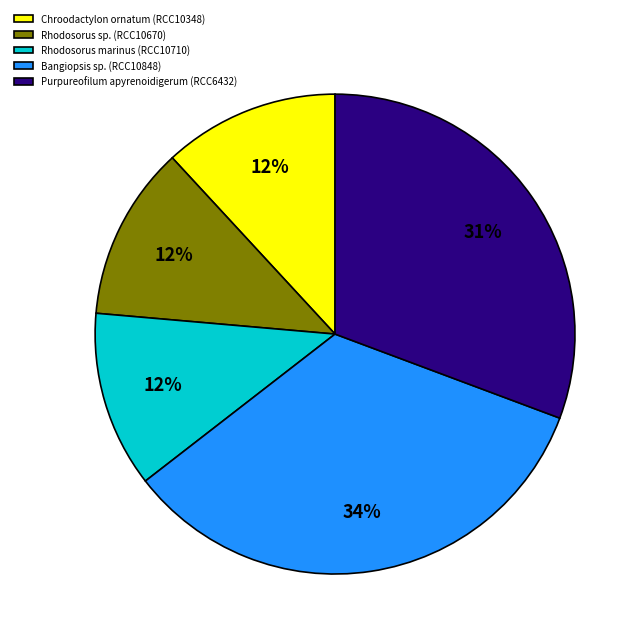

Count the number of slices in the pie.

5